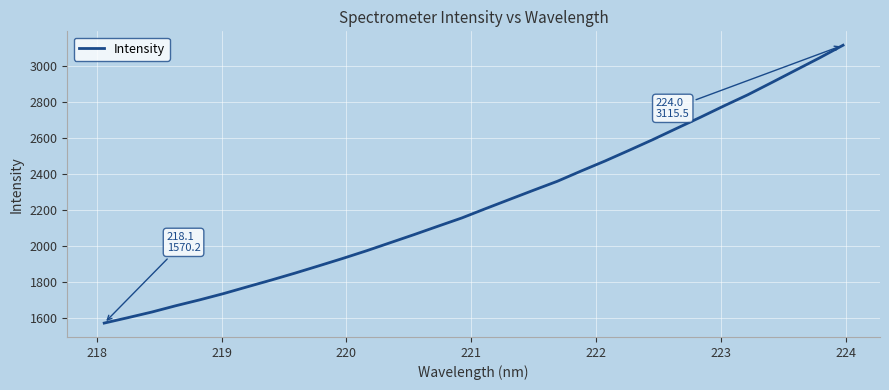

What is the average value?

2238.6